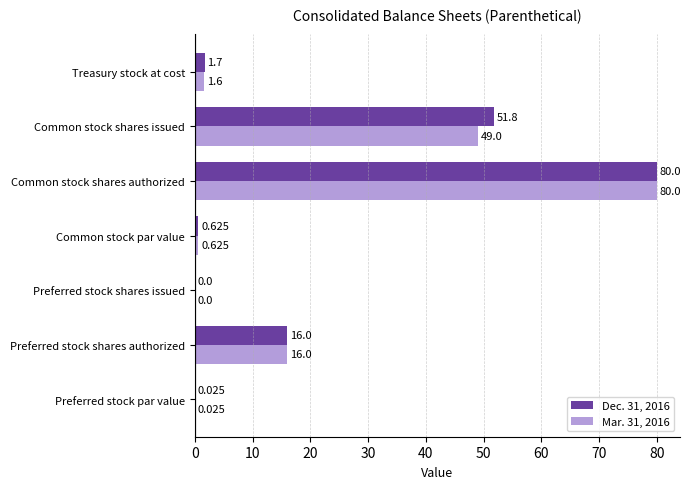

Is the value of Mar. 31, 2016 at Treasury stock at cost greater than the value of Dec. 31, 2016 at Preferred stock par value?

Yes